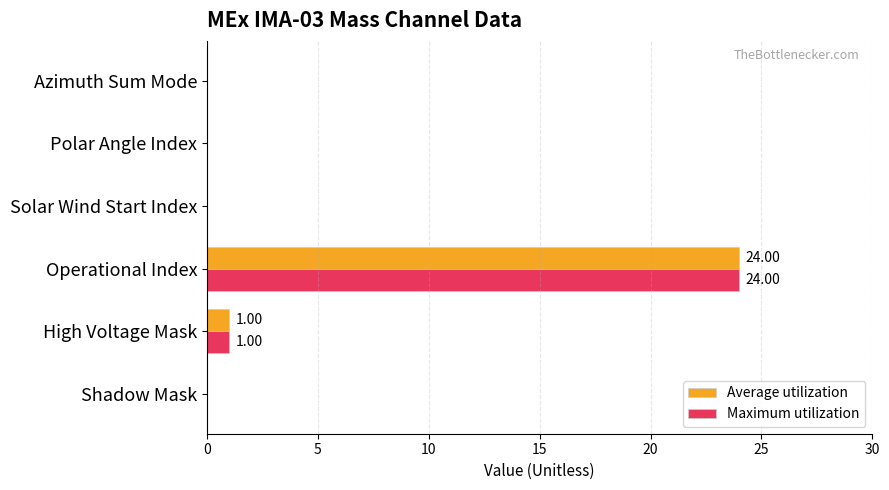

What are all the series names shown in the legend?

Average utilization, Maximum utilization